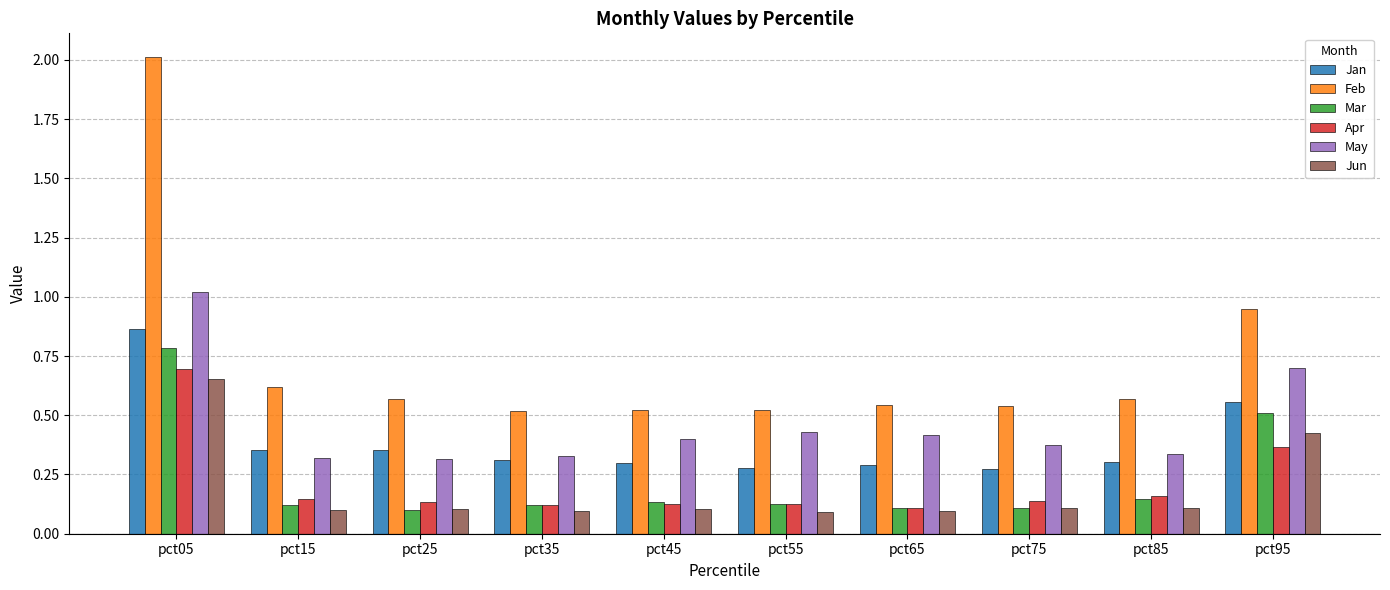

Count the Jan values in the range 0 to 1.

10